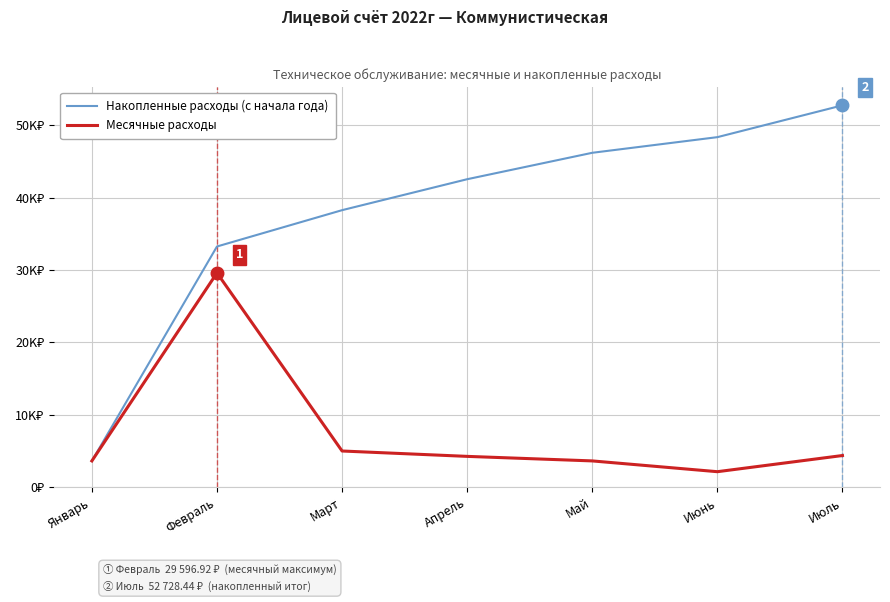

Reading left to right, what are all the values shown in this chart?

Накопленные расходы (с начала года): 3646.9	33243.8	38258.8	42531.7	46178.6	48337.5	52728.4
Месячные расходы: 3646.9	29596.9	5014.9	4272.9	3646.9	2158.9	4390.9